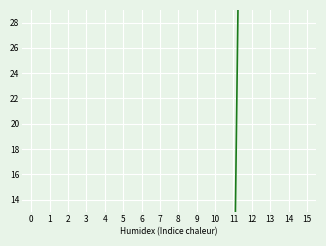

What is the average value?

28.7